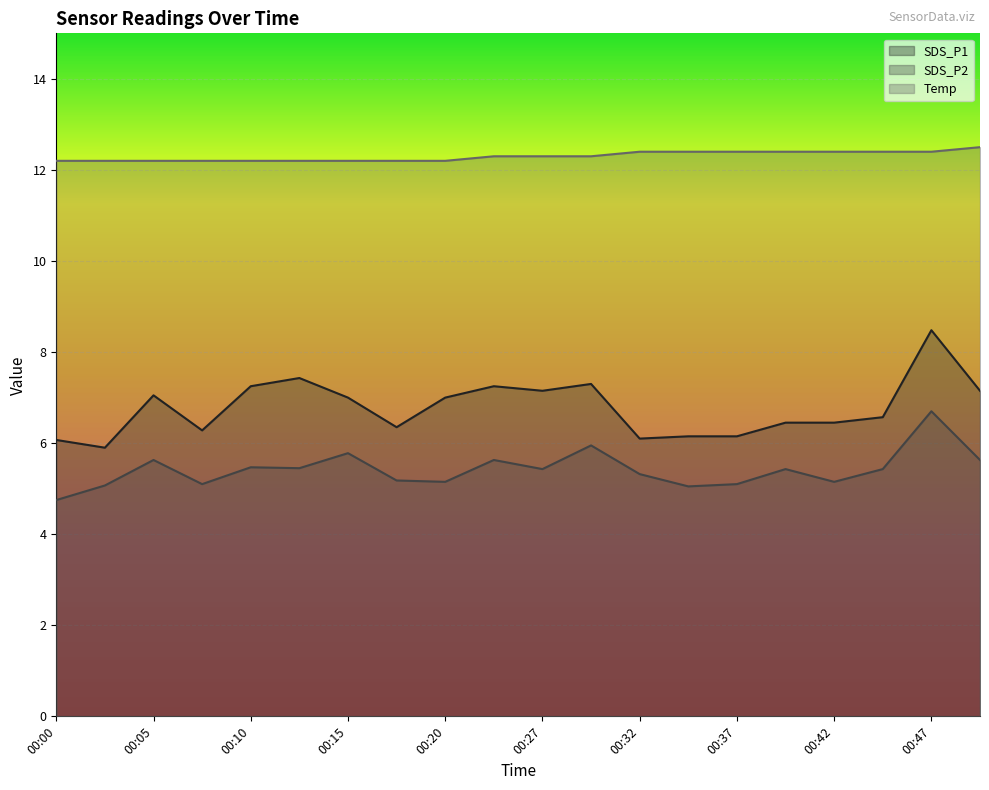

How many interior local valleys does the SDS_P1 series have?

5